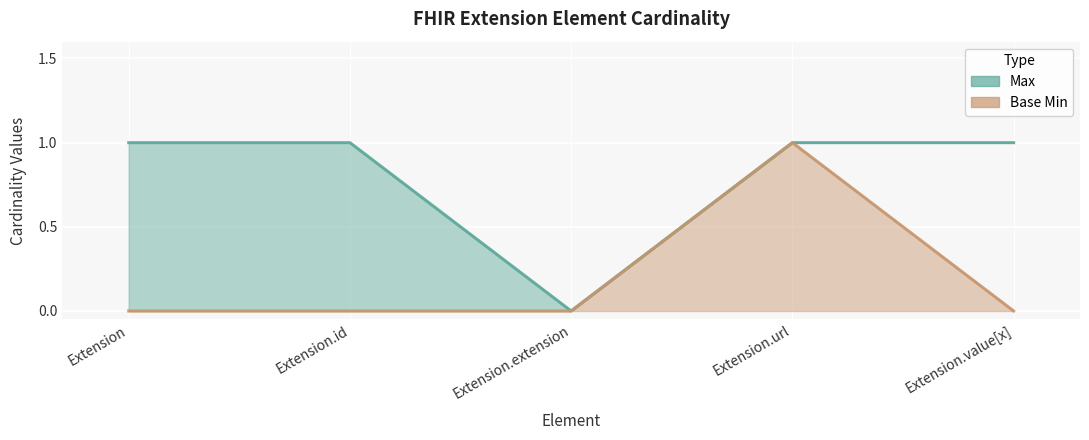

The Base Min series shows 1 at Extension. True or false?

False